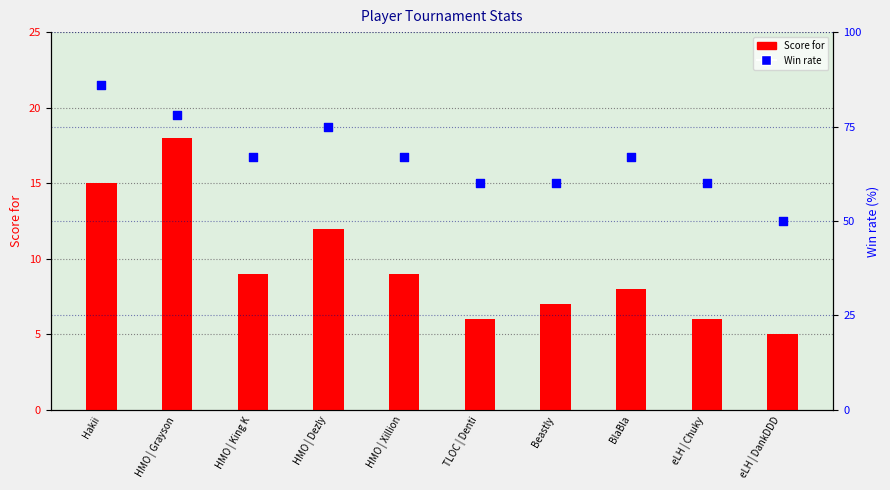

What are all the series names shown in the legend?

Score for, Win rate